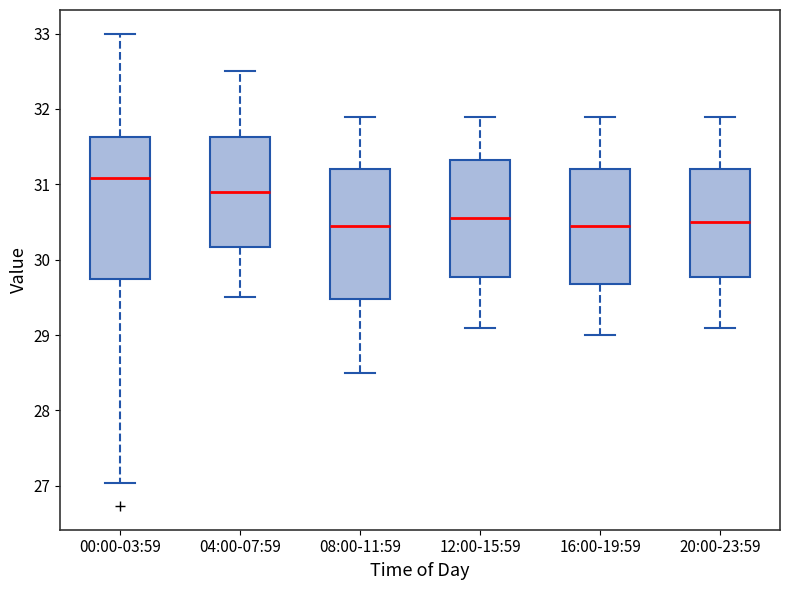

Which box's median line is the highest?

00:00-03:59